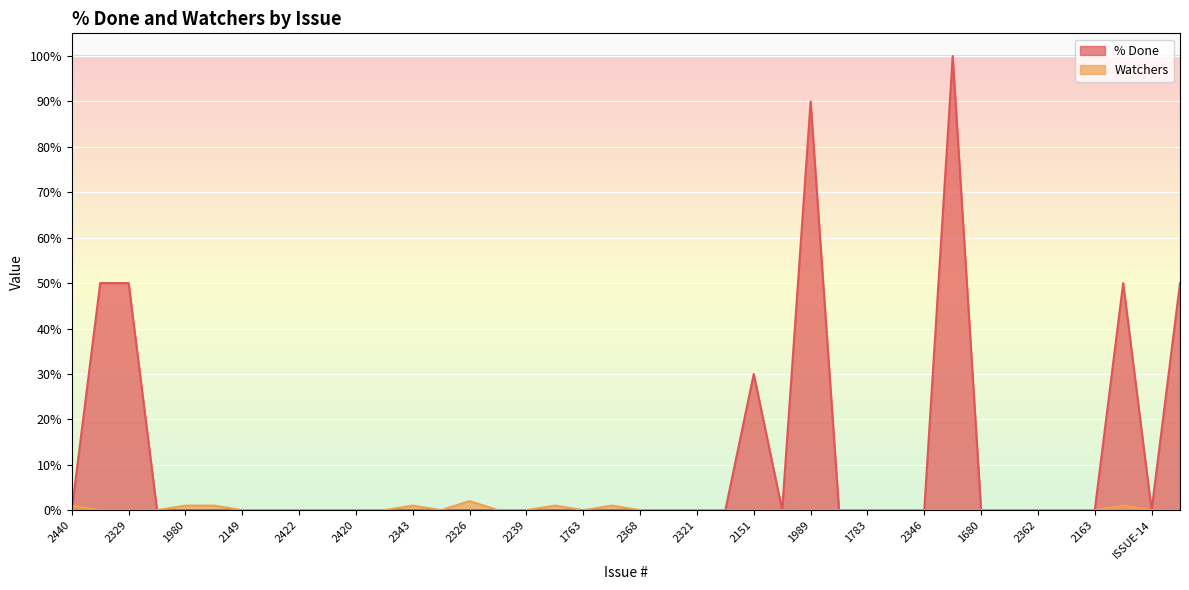

How many data points does each series have?

40